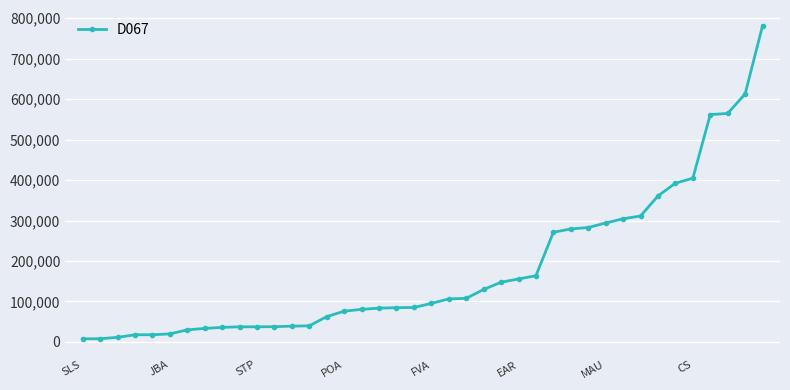

What is the greatest value displayed?

781557